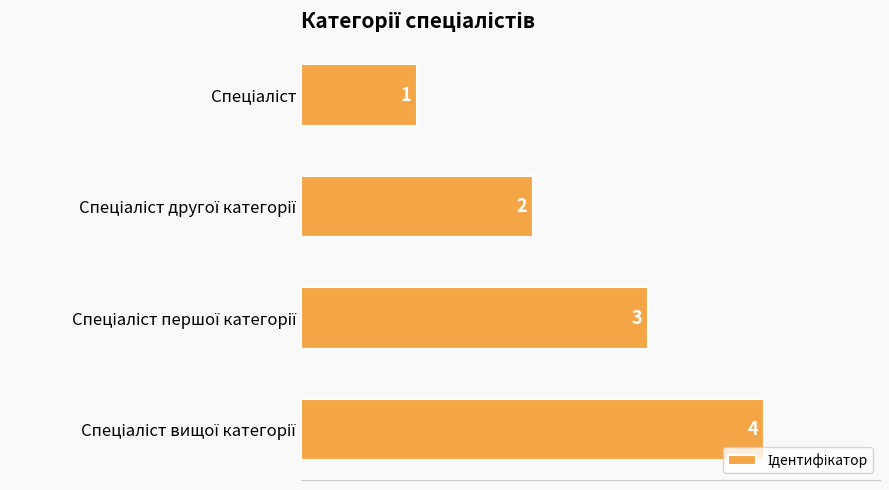

What is the maximum value shown in the chart?

4